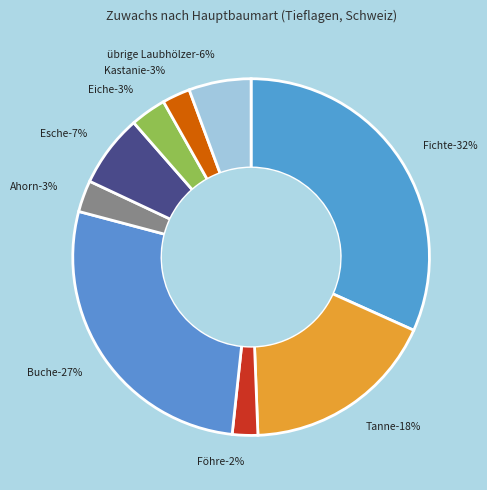

What percentage is the Esche slice, to the nearest percent?

7%